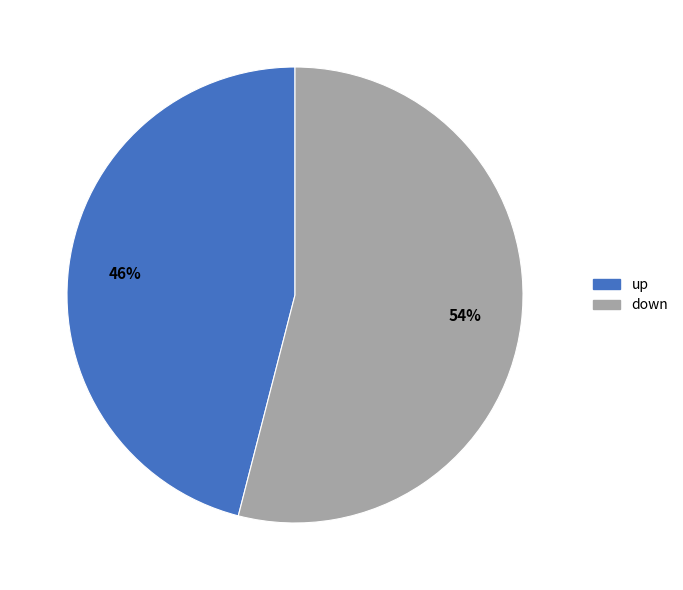

Approximately how many times larger is the value at down compared to up?

1.2